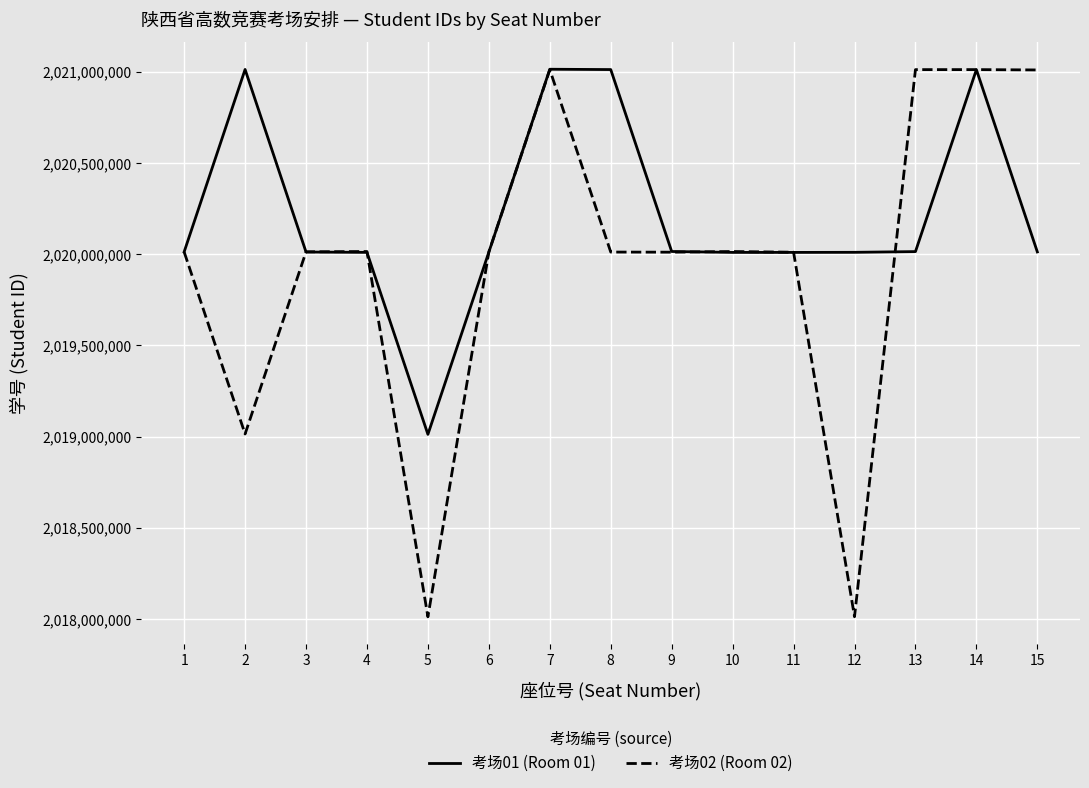

The value of 考场02 (Room 02) at 5 is 819223881. True or false?

False